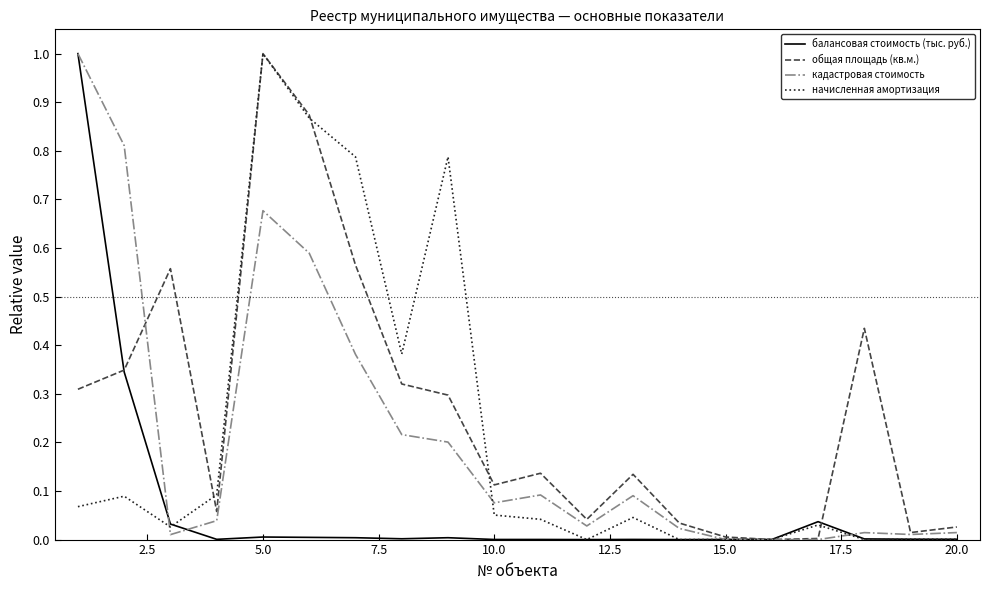

Which series has the largest total across all categories?

общая площадь (кв.м.)